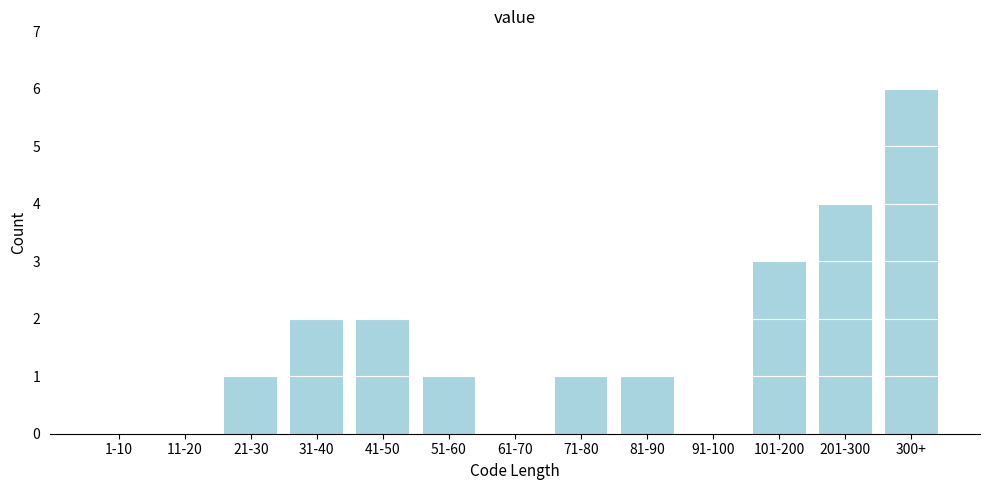

Reading left to right, what are all the values shown in this chart?

1-10=0	11-20=0	21-30=1	31-40=2	41-50=2	51-60=1	61-70=0	71-80=1	81-90=1	91-100=0	101-200=3	201-300=4	300+=6